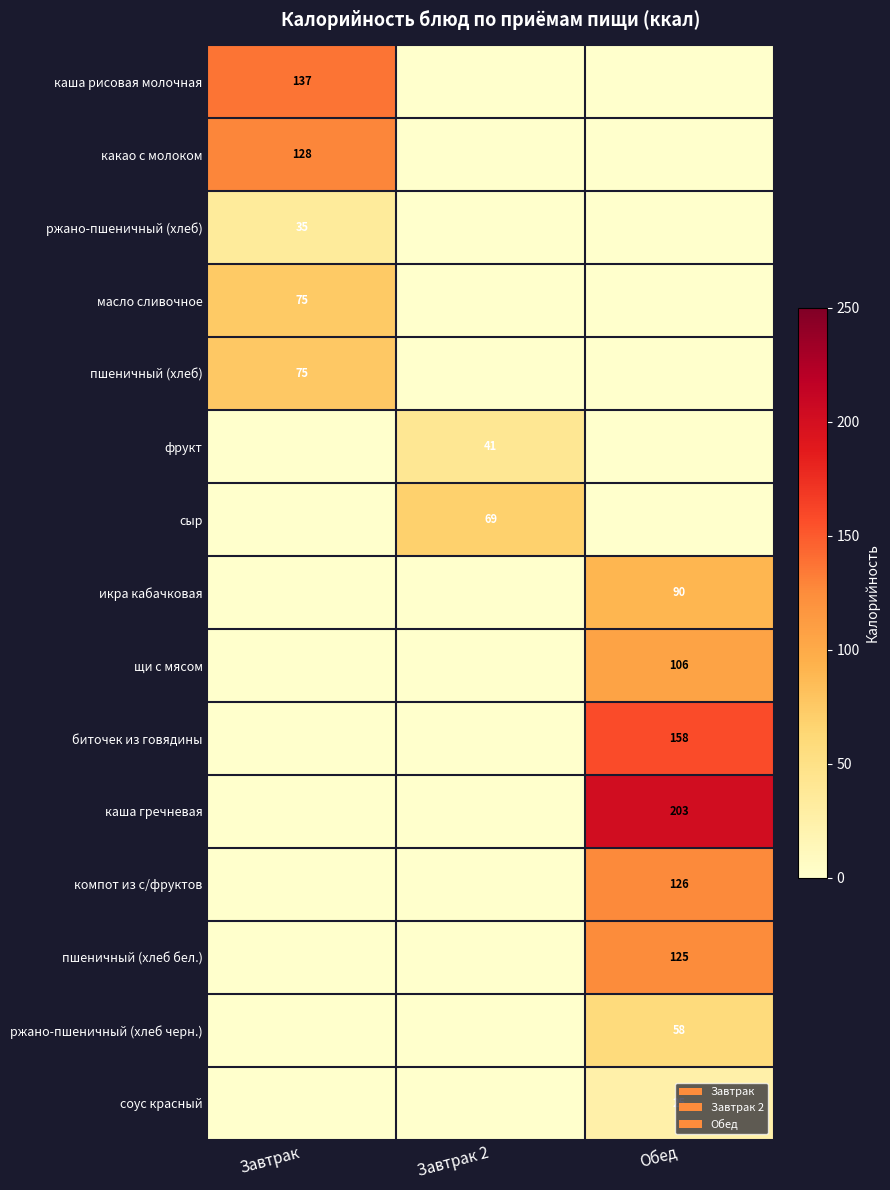

True or false: каша гречневая has a value of 203 at Обед.

True